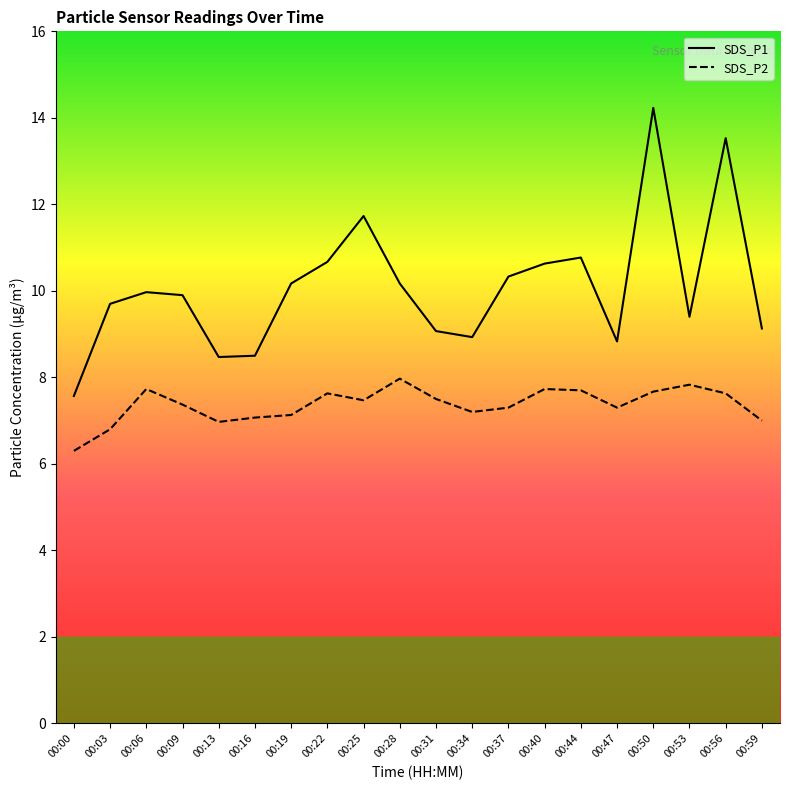

At which category does the chart reach its peak across all series?

00:50